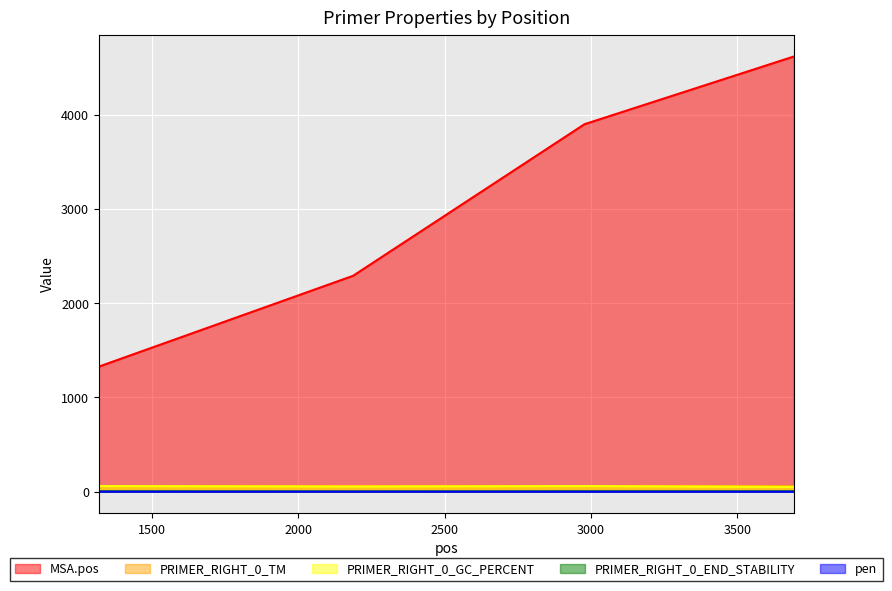

True or false: PRIMER_RIGHT_0_END_STABILITY has a value of 3.2 at 1318.

False